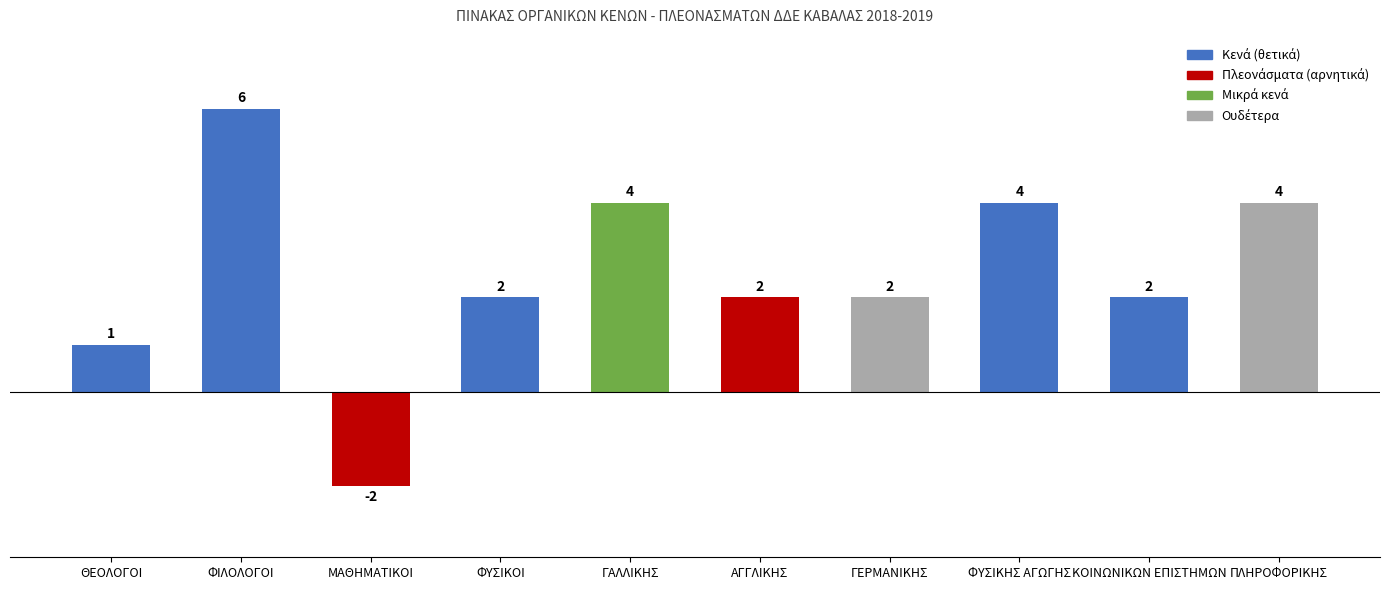

The chart shows a value of 0 at ΑΓΓΛΙΚΗΣ. True or false?

False